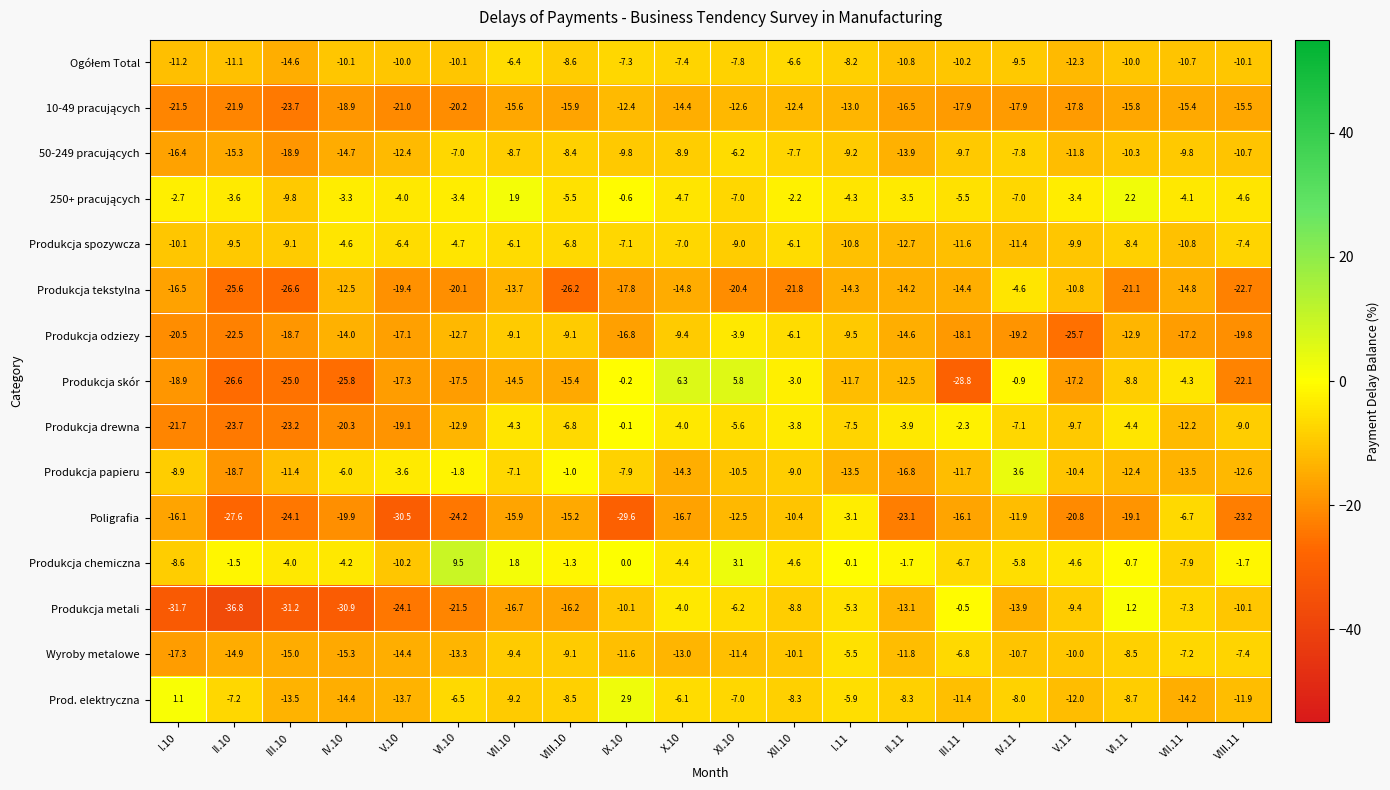

What is the total value across all series at VII.10?

-133.0